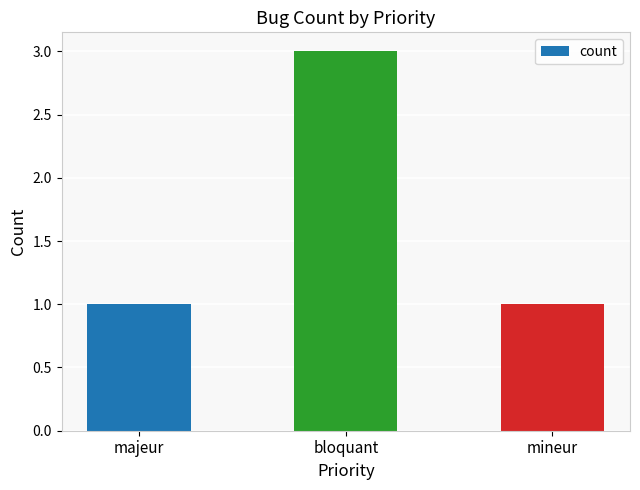

Approximately how many times larger is the value at bloquant compared to mineur?

3.0